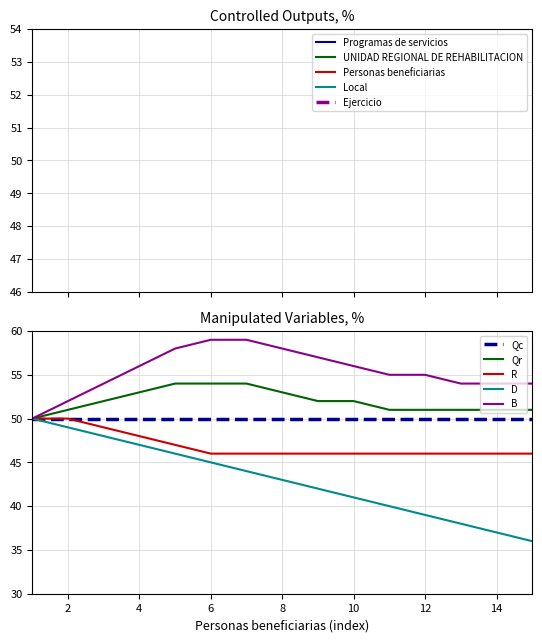

Which category has the highest value in the Local series?

1